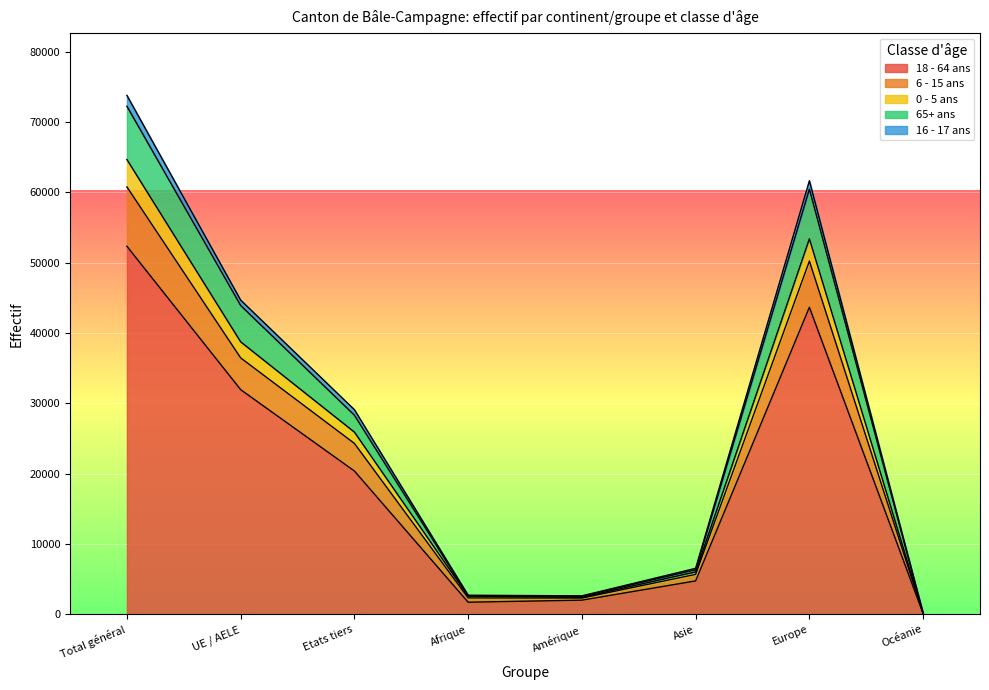

What is the minimum value shown in the chart?

115